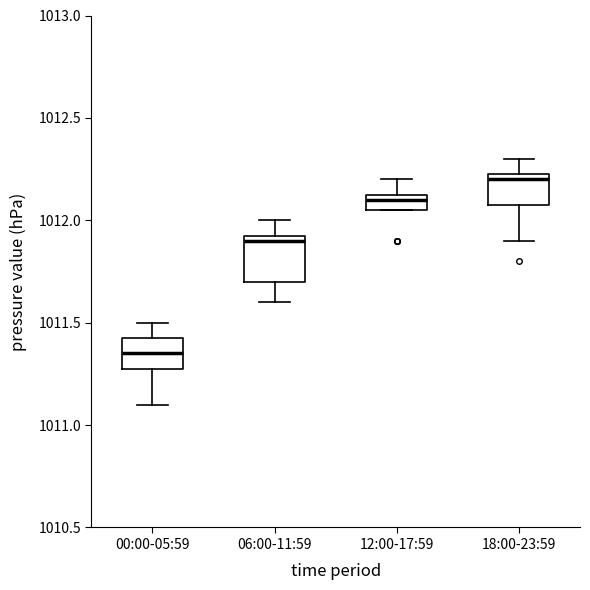

Which box is the tallest, from its lower edge to its upper edge?

06:00-11:59